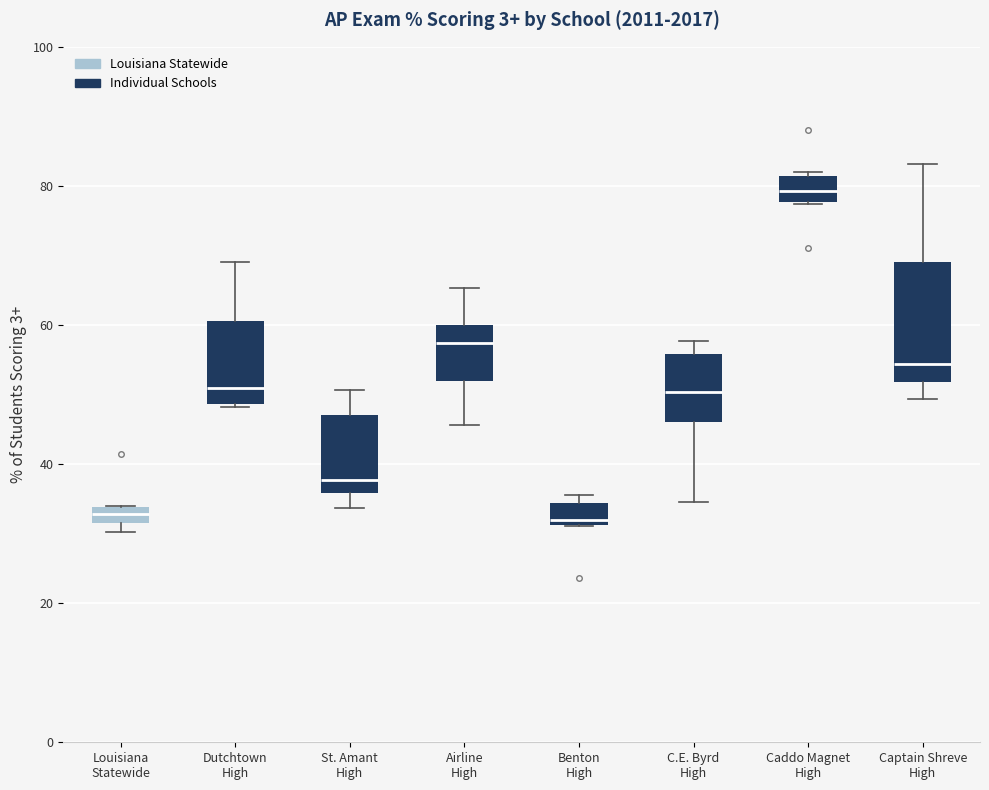

Which box has the highest median line?

Caddo Magnet High